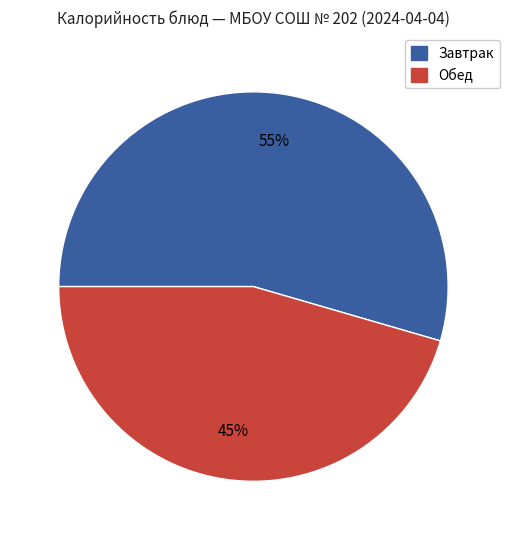

To the nearest percent, what is the average slice percentage?

50%